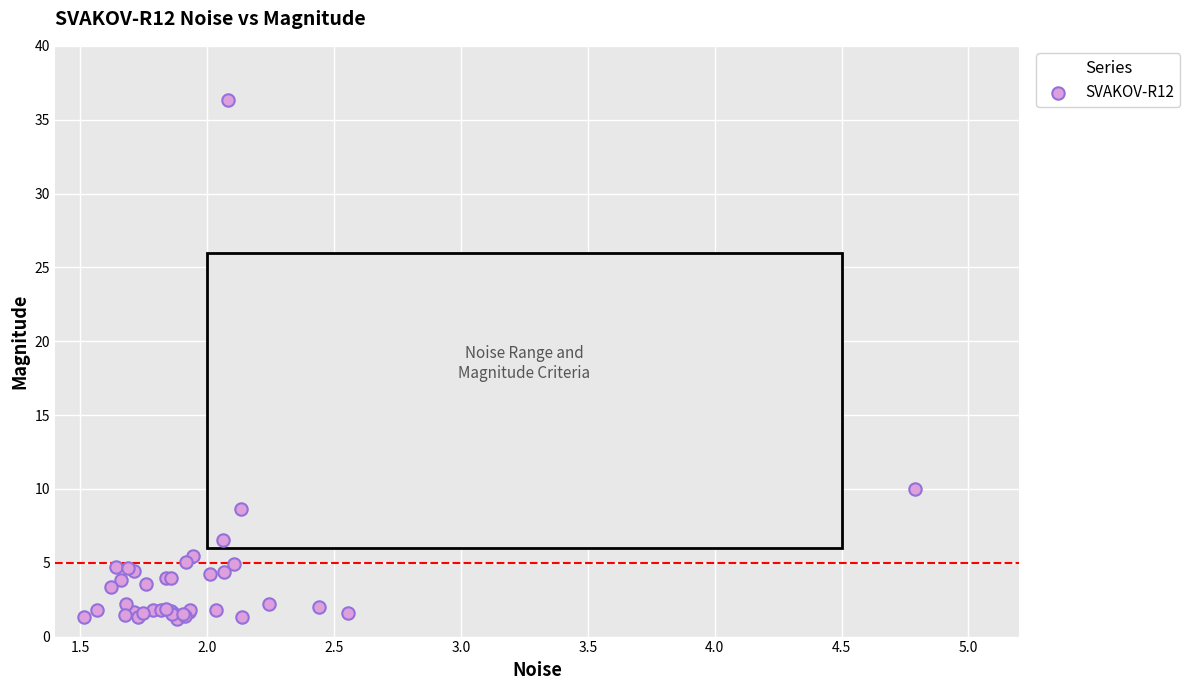

What Y value in the scatter plot is closest to 18?

10.0